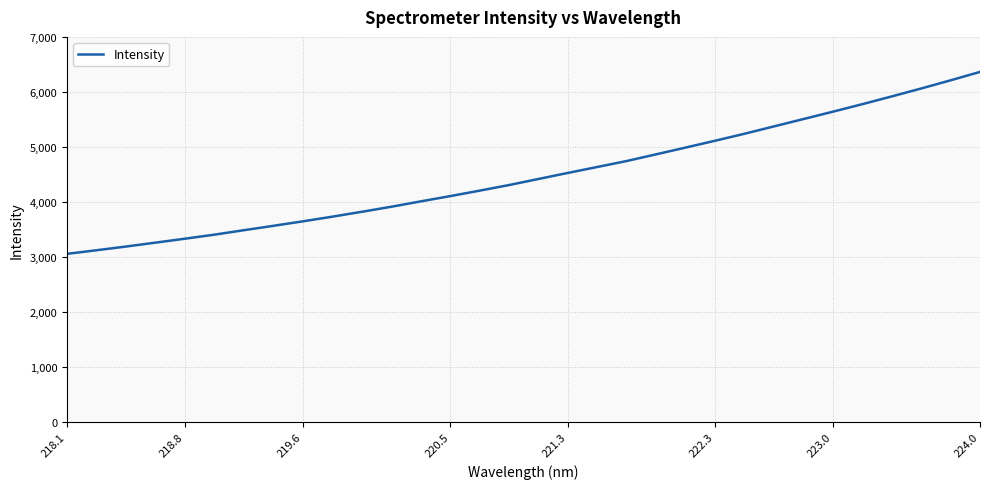

Reading left to right, extract all data points from this chart.

3060.0	3125.6	3193.0	3263.9	3335.4	3409.3	3490.1	3569.8	3651.6	3736.2	3825.0	3916.5	4014.3	4110.1	4209.6	4311.6	4422.2	4532.4	4640.5	4749.1	4870.9	4993.7	5117.6	5244.9	5378.5	5511.8	5645.9	5782.3	5923.5	6067.4	6216.0	6369.2